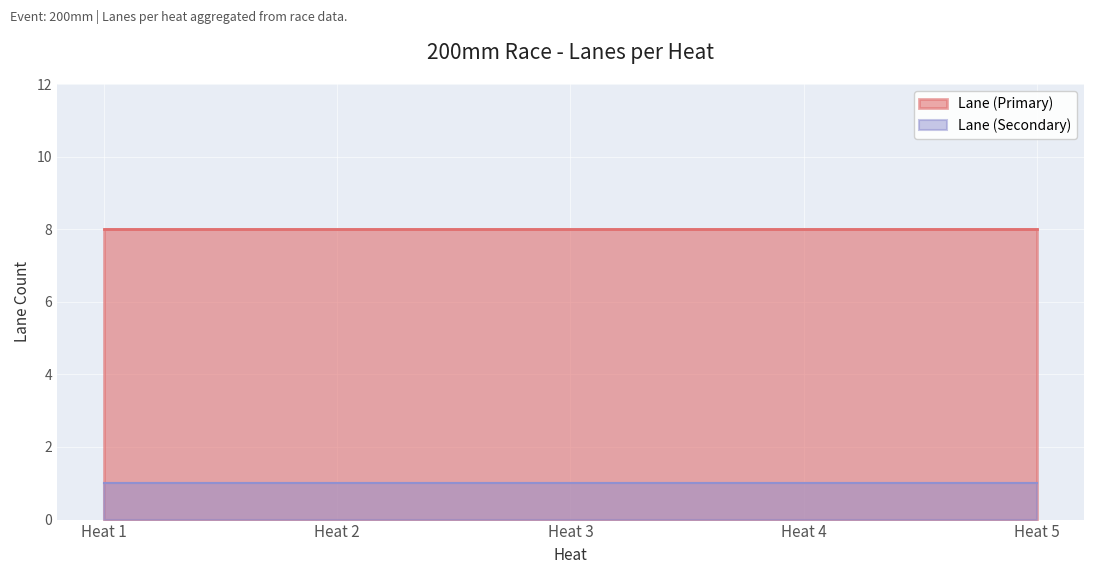

What is the difference between the maximum and minimum values in the Lane (Secondary) series?

0